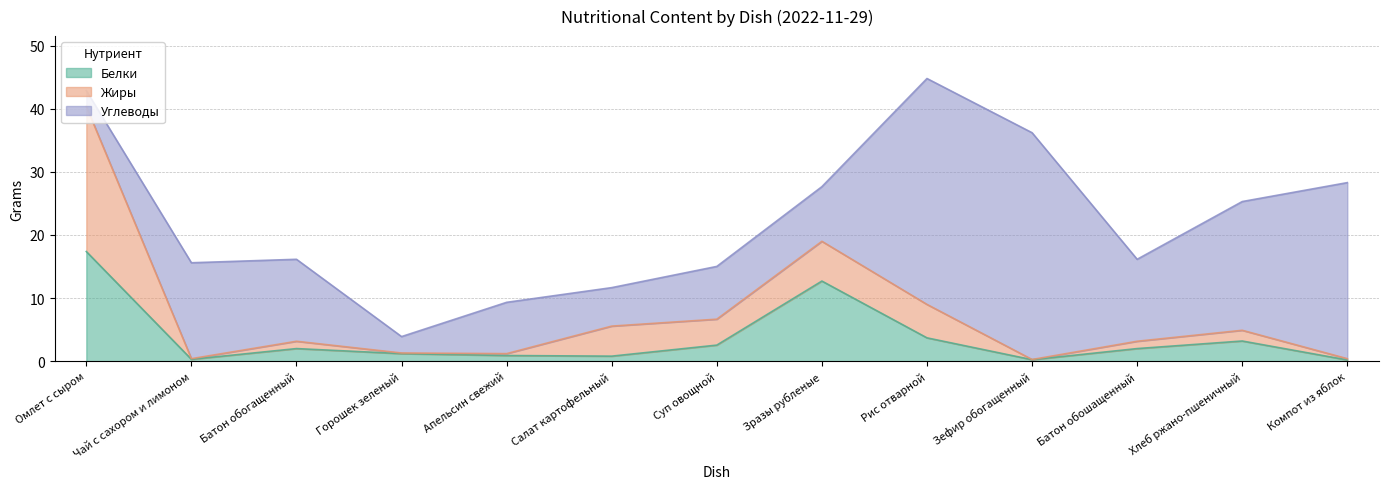

True or false: Белки and Углеводы cross at least once.

True